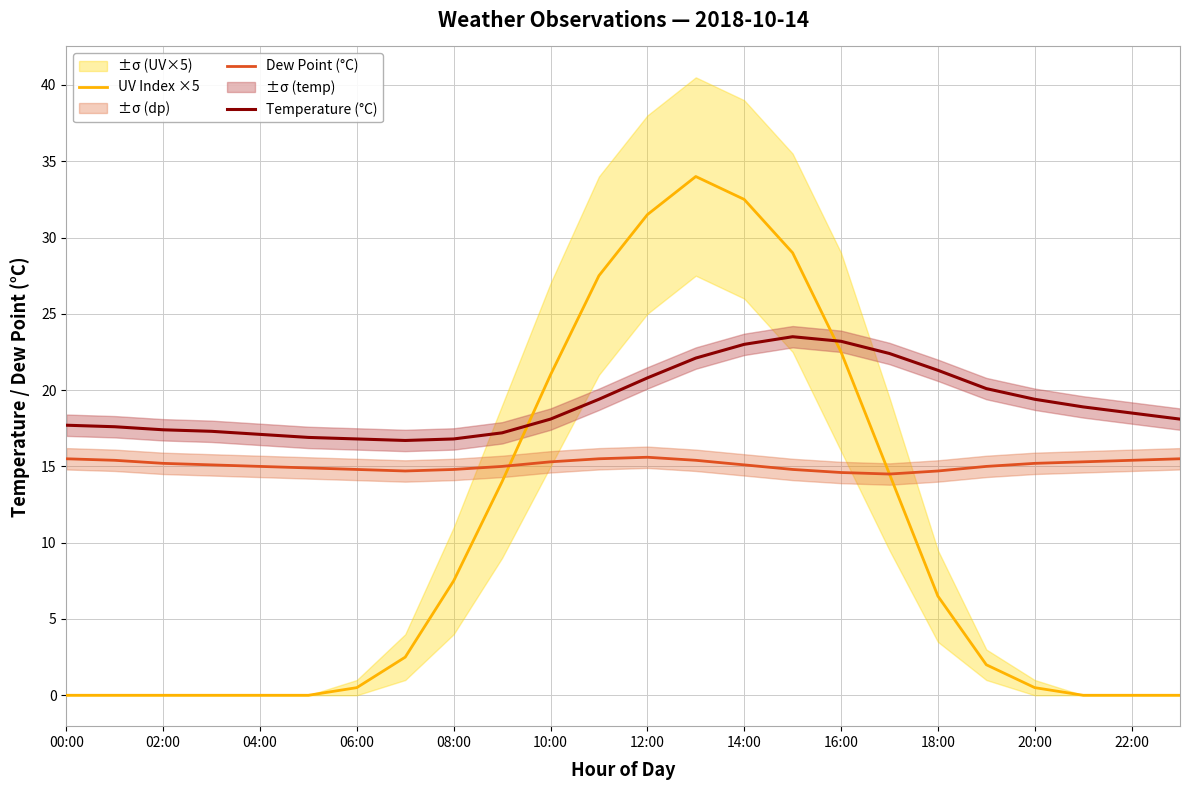

Reading left to right, what are all the values shown in this chart?

UV Index ×5: 0.0	0.0	0.0	0.0	0.0	0.0	0.5	2.5	7.5	14.0	21.0	27.5	31.5	34.0	32.5	29.0	22.5	14.5	6.5	2.0	0.5	0.0	0.0	0.0
Dew Point (°C): 15.5	15.4	15.2	15.1	15.0	14.9	14.8	14.7	14.8	15.0	15.3	15.5	15.6	15.4	15.1	14.8	14.6	14.5	14.7	15.0	15.2	15.3	15.4	15.5
Temperature (°C): 17.7	17.6	17.4	17.3	17.1	16.9	16.8	16.7	16.8	17.2	18.1	19.4	20.8	22.1	23.0	23.5	23.2	22.4	21.3	20.1	19.4	18.9	18.5	18.1